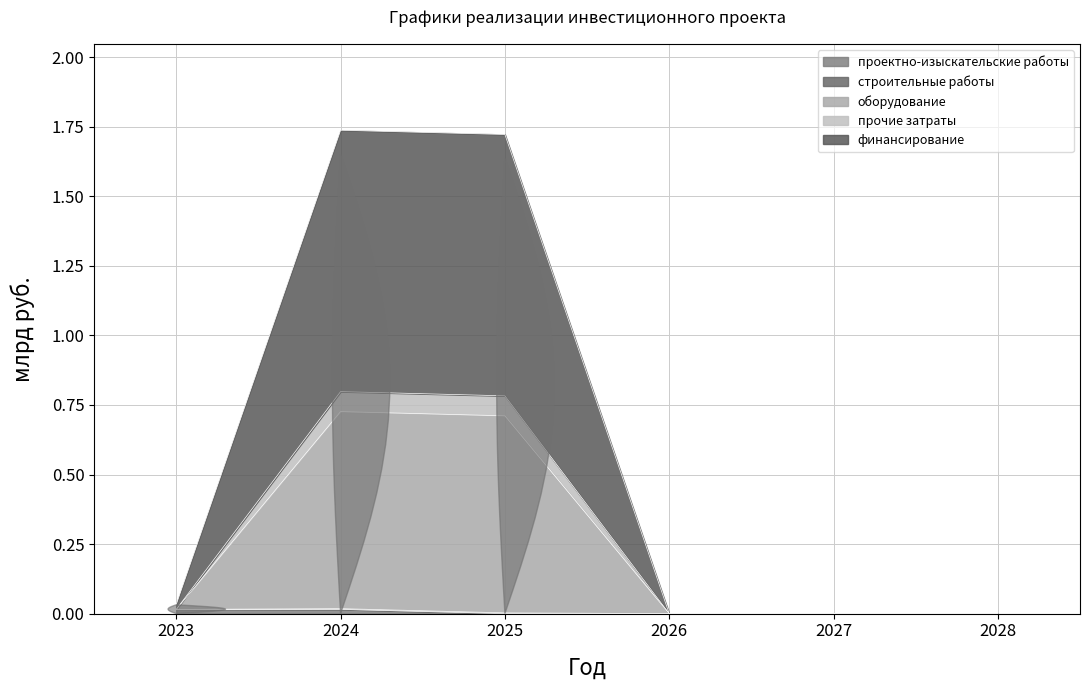

Which label corresponds to the smallest value in the chart?

2025